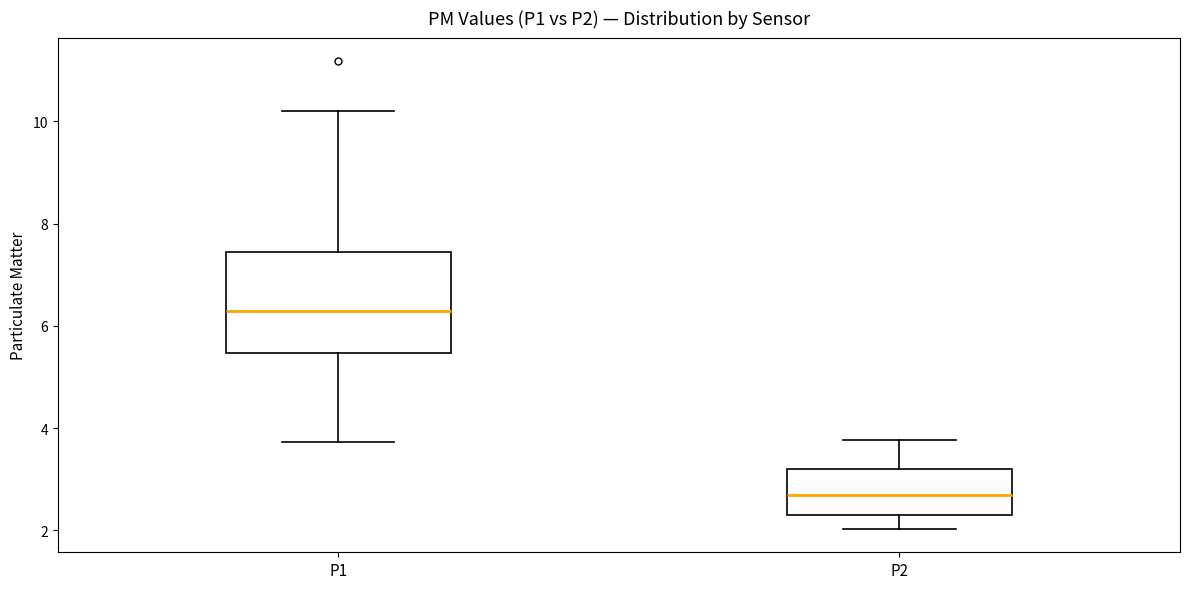

Reading left to right, read every box against the y-axis: the position of its median line, the range the box covers, and the ends of its whiskers. The values are not printed on the chart, so give them approximately, as read against the axis.

P1: median 6.2, box 5.4 to 7.4, whiskers 3.8 to 10.2
P2: median 2.8, box 2.2 to 3.2, whiskers 2.0 to 3.8